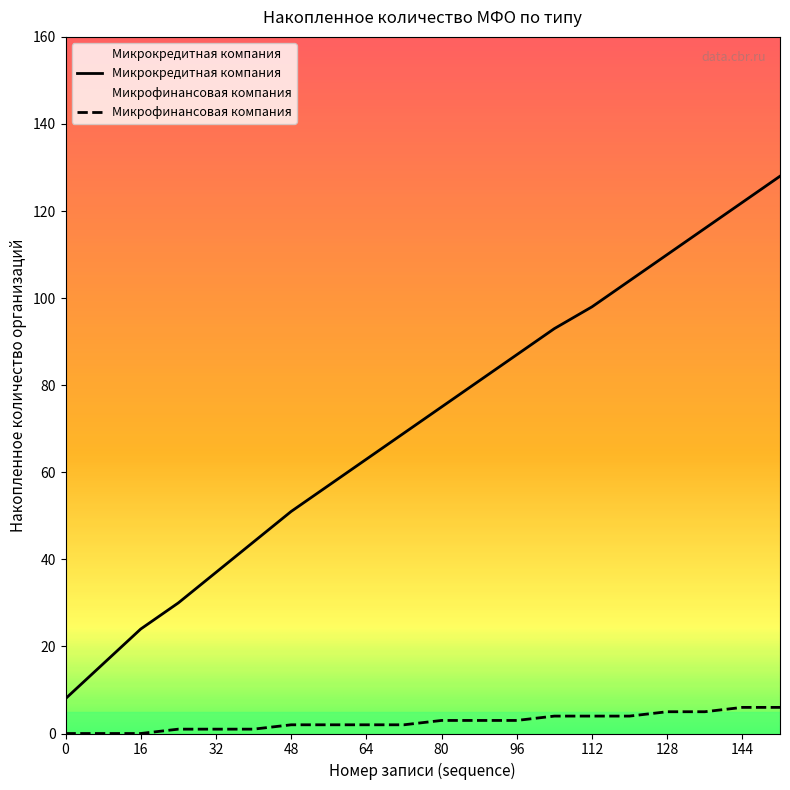

How many values in the Микрокредитная компания series exceed 94?

9